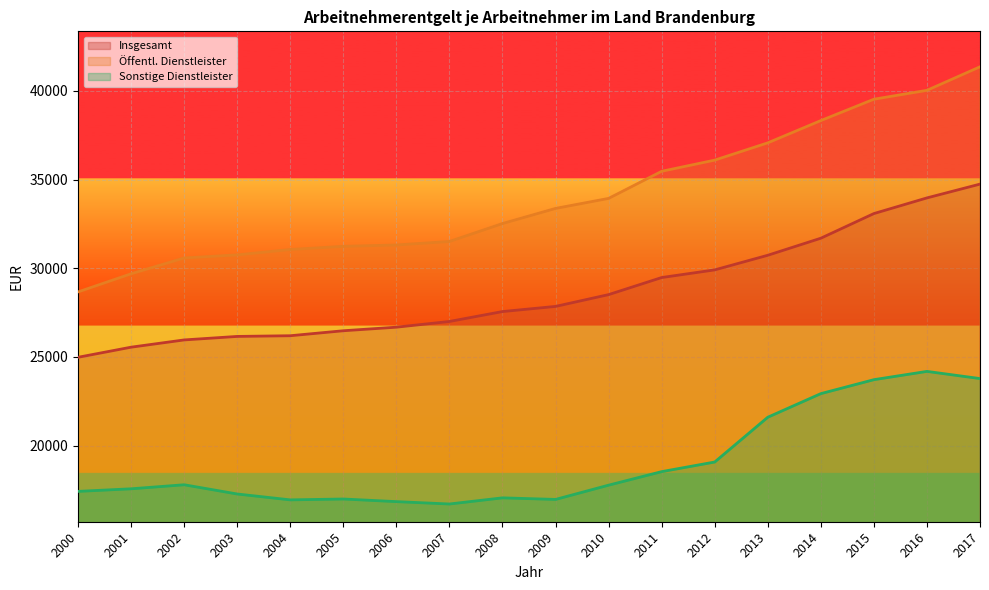

True or false: Sonstige Dienstleister and Öffentl. Dienstleister cross at least once.

False